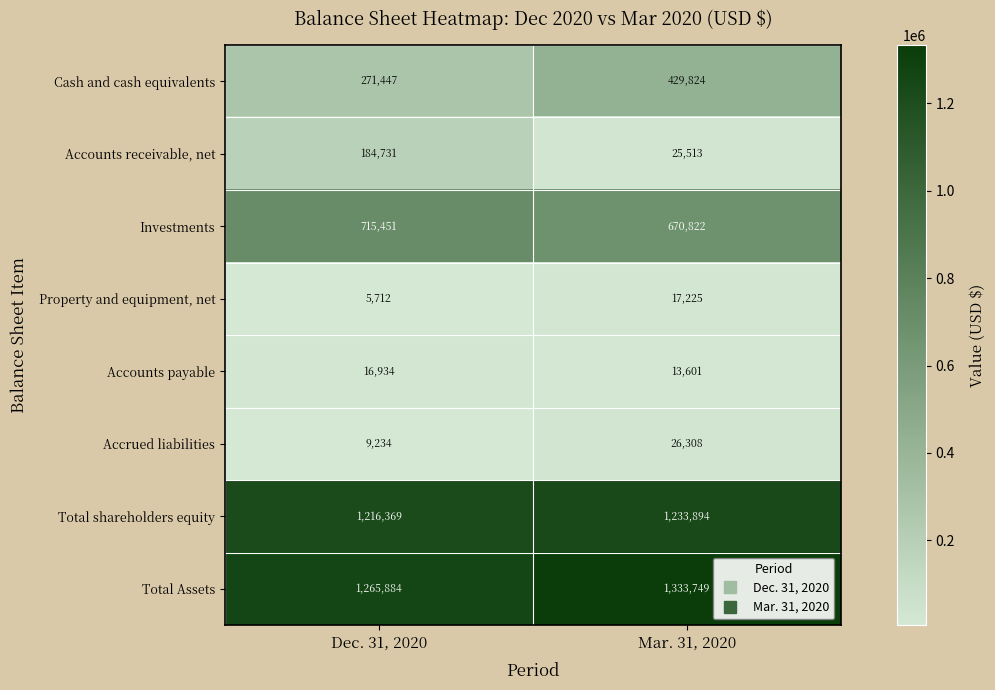

At which label is Accrued liabilities closest to 17771?

Dec. 31, 2020